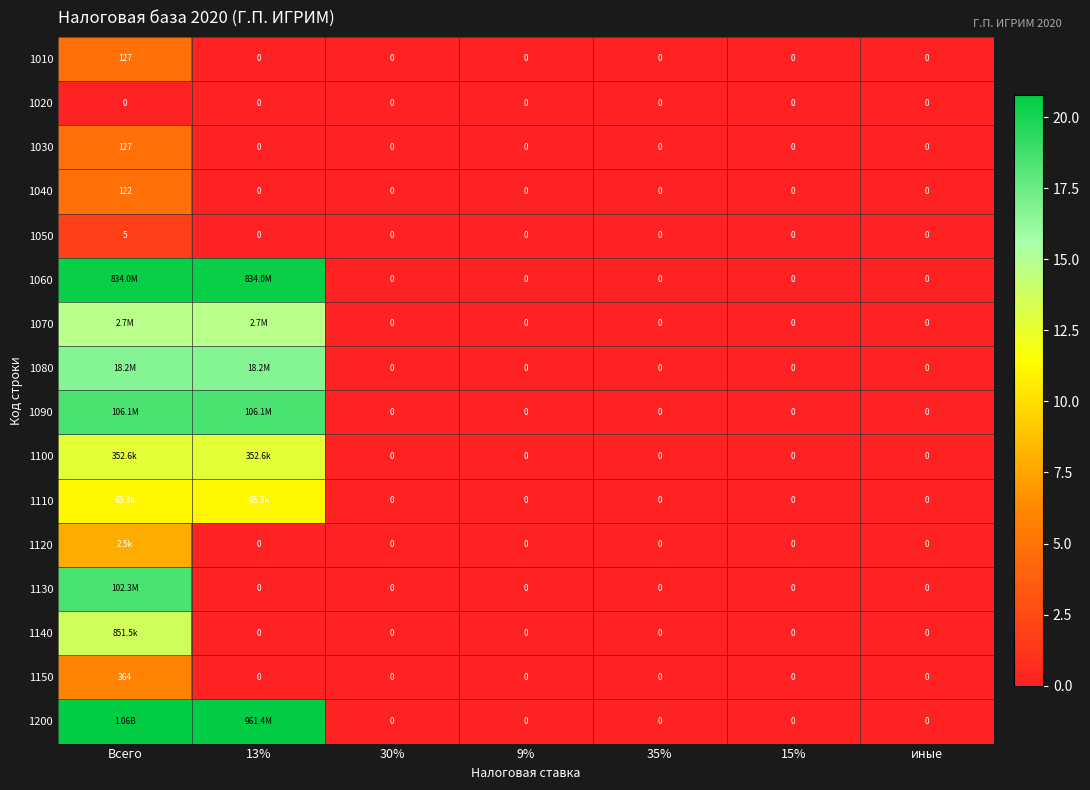

At which label does 1010 reach its peak?

Всего